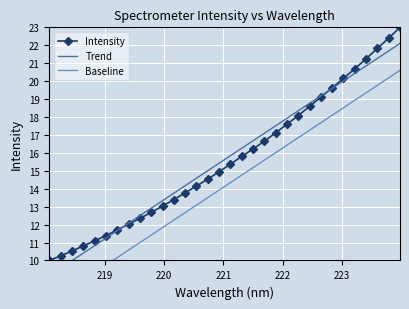

What is the highest value of the Intensity series?

23.0